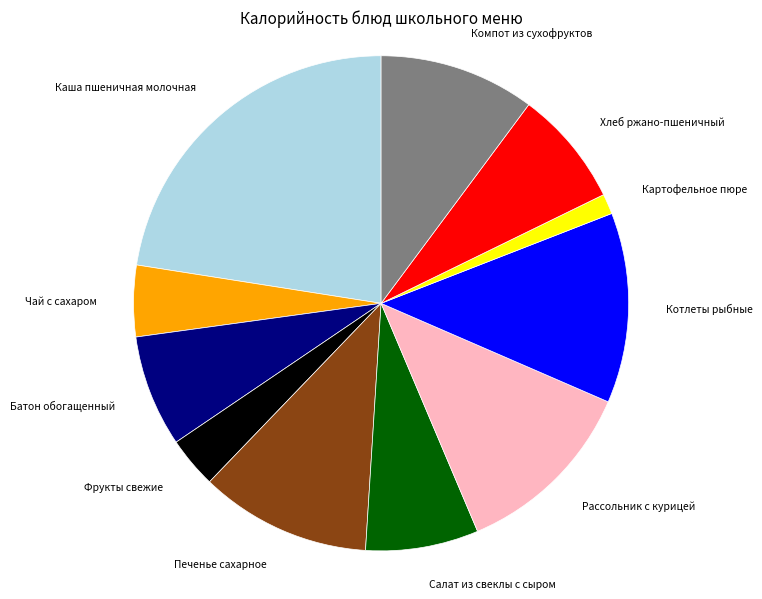

Is it true that Каша пшеничная молочная is 28% of the pie?

False